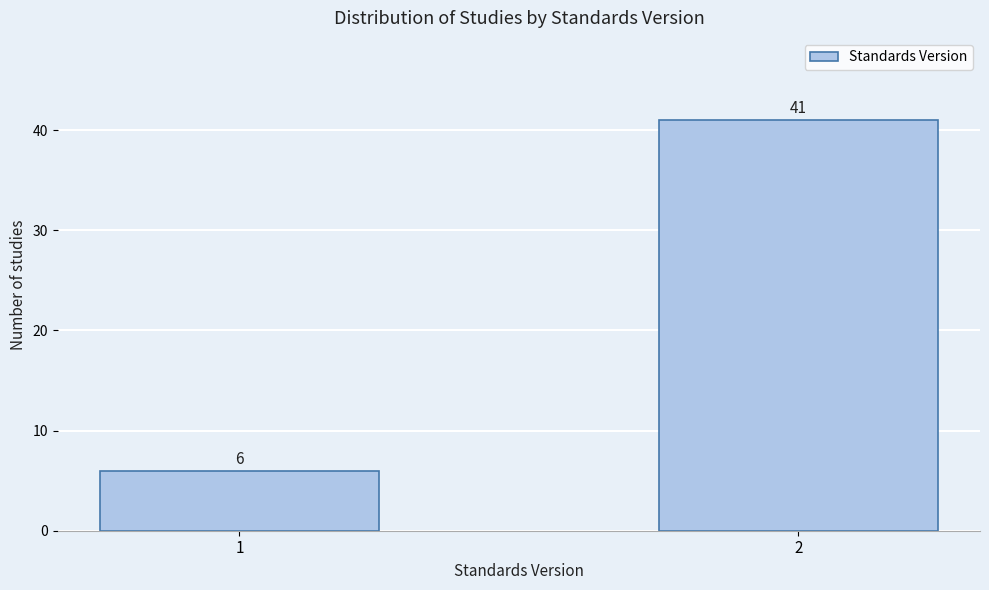

Reading left to right, list all the values displayed in this chart.

6	41